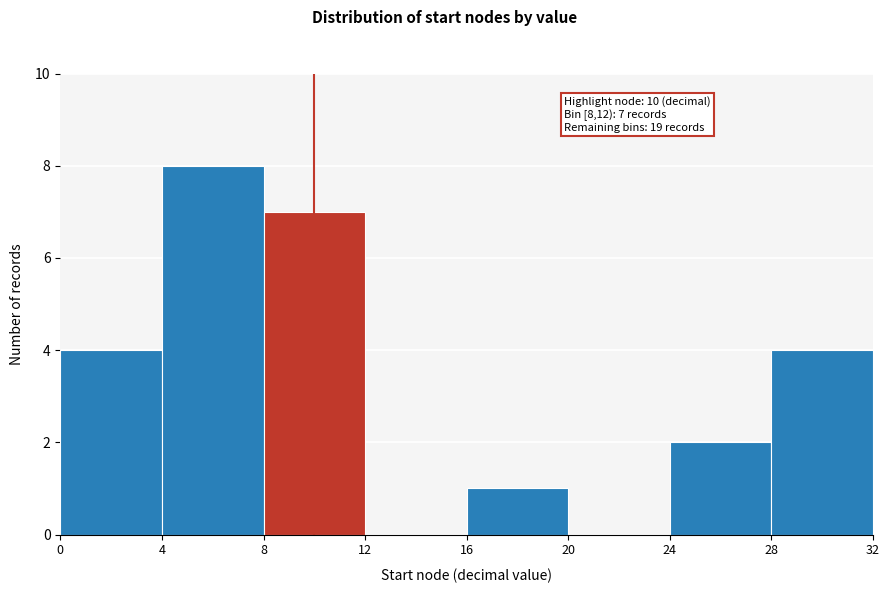

Over which range of the x-axis is the bar tallest?

4 to 8